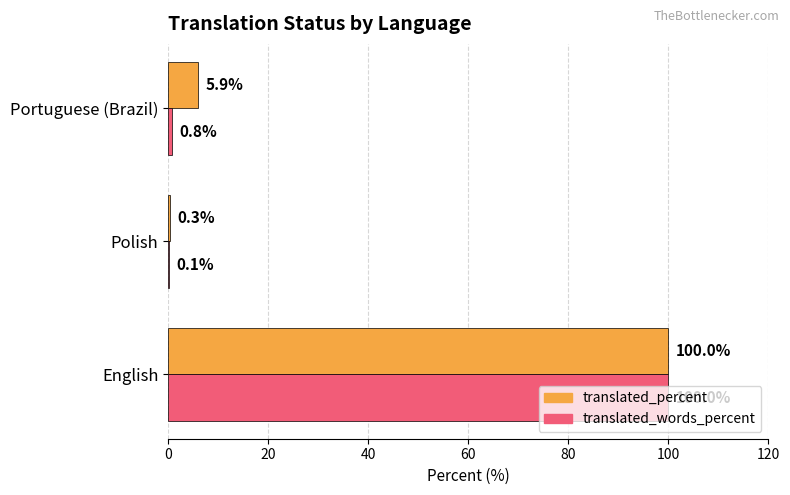

What is the highest value of the translated_words_percent series?

100.0